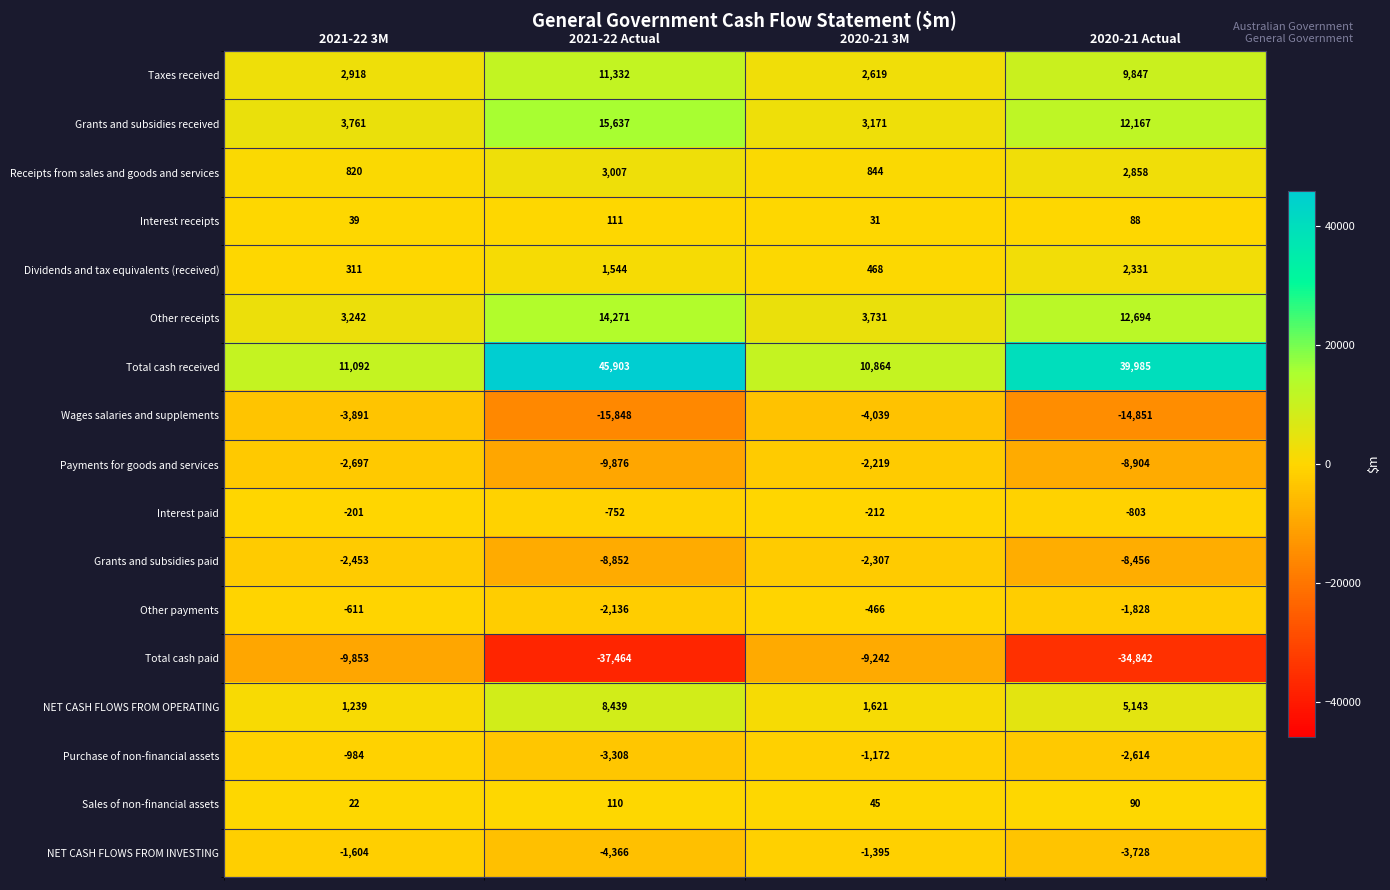

At which label is Other payments closest to -1301?

2020-21 Actual